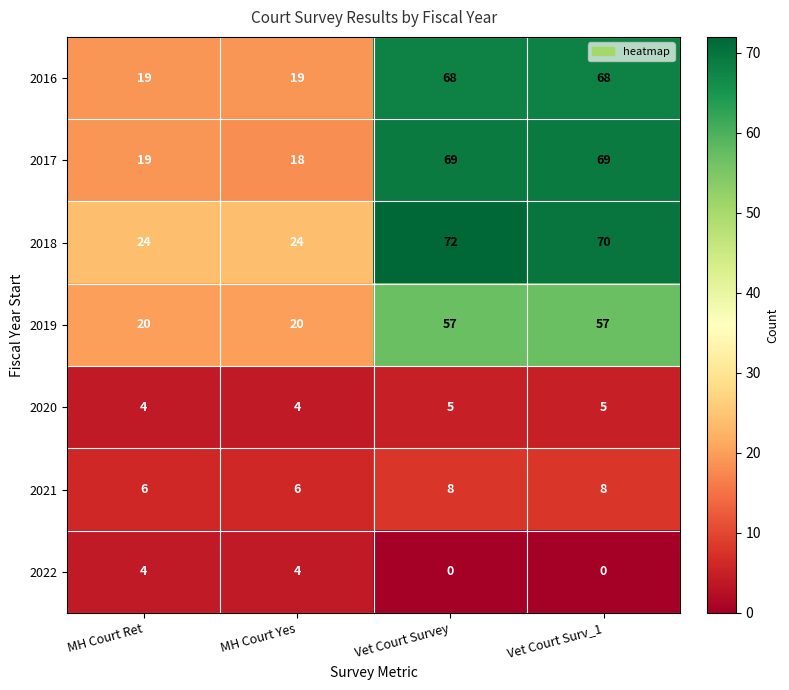

Which series changed the most between MH Court Ret and MH Court Yes?

2017